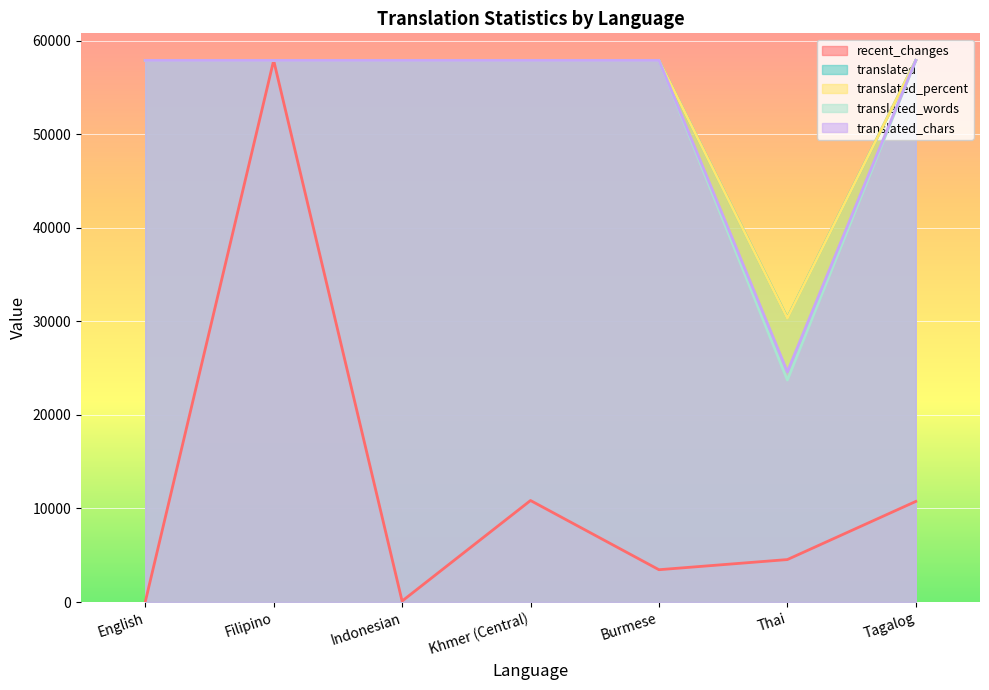

What is the greatest value displayed?

57909.0